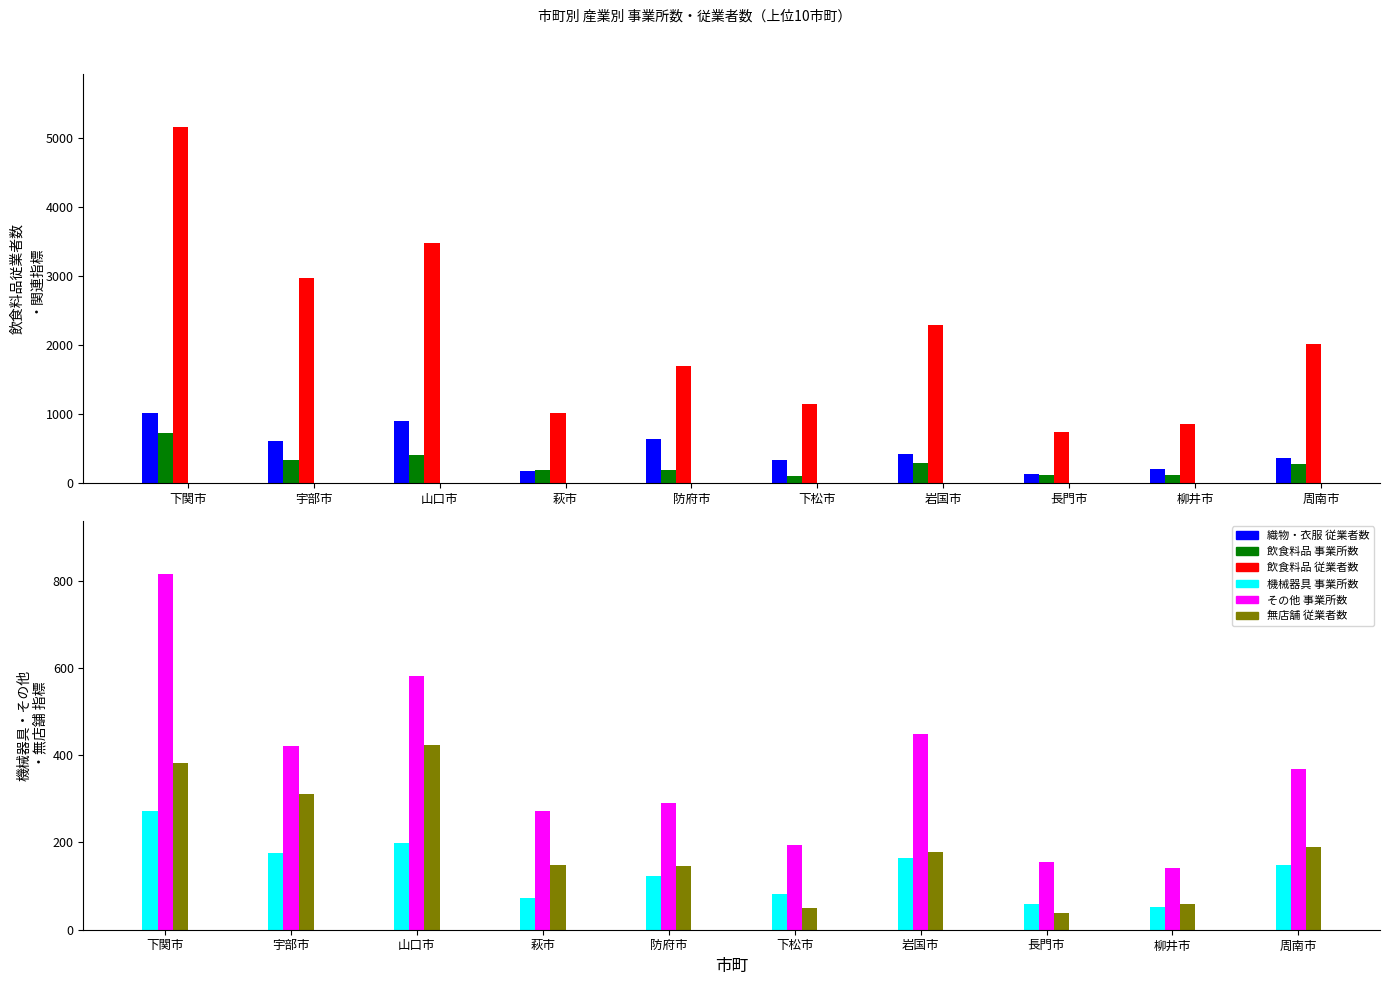

Reading right to left, list all the values displayed in this chart.

織物・衣服 従業者数: 周南市=357	柳井市=205	長門市=133	岩国市=417	下松市=338	防府市=632	萩市=173	山口市=900	宇部市=612	下関市=1010
飲食料品 事業所数: 周南市=279	柳井市=114	長門市=123	岩国市=283	下松市=105	防府市=195	萩市=195	山口市=401	宇部市=339	下関市=720
飲食料品 従業者数: 周南市=2018	柳井市=852	長門市=733	岩国市=2293	下松市=1149	防府市=1691	萩市=1019	山口市=3472	宇部市=2974	下関市=5148
機械器具 事業所数: 周南市=148	柳井市=53	長門市=58	岩国市=165	下松市=81	防府市=124	萩市=72	山口市=198	宇部市=176	下関市=273
その他 事業所数: 周南市=368	柳井市=141	長門市=156	岩国市=449	下松市=195	防府市=291	萩市=271	山口市=582	宇部市=422	下関市=815
無店舗 従業者数: 周南市=190	柳井市=58	長門市=39	岩国市=179	下松市=50	防府市=146	萩市=148	山口市=424	宇部市=310	下関市=382